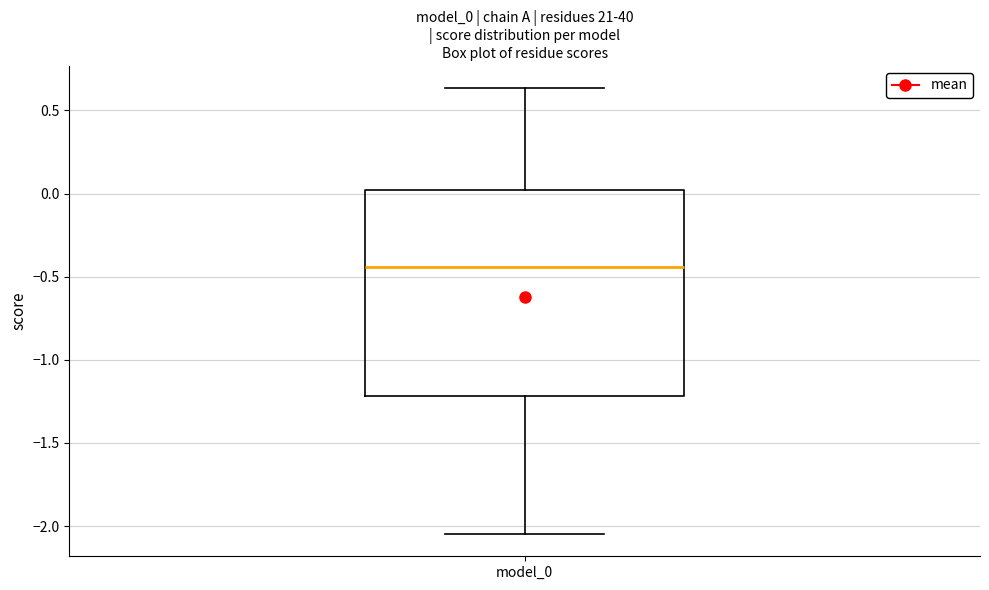

Read this box plot against the y-axis: the position of the median line, the range covered by the box, and the ends of both whiskers. The values are not printed on the chart, so give them approximately, as read against the axis.

median -0.45, box -1.20 to 0.00, whiskers -2.05 to 0.65